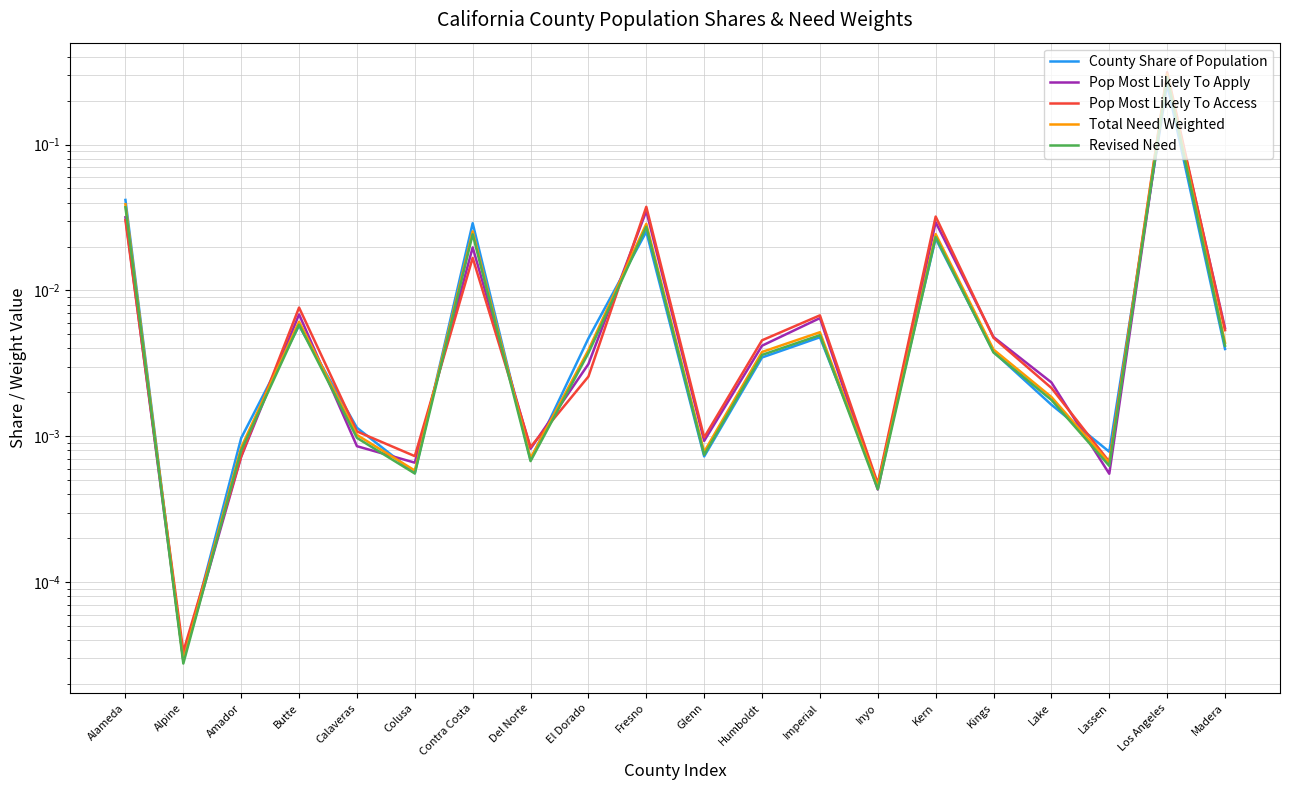

At which label is County Share of Population closest to 0?

Alpine